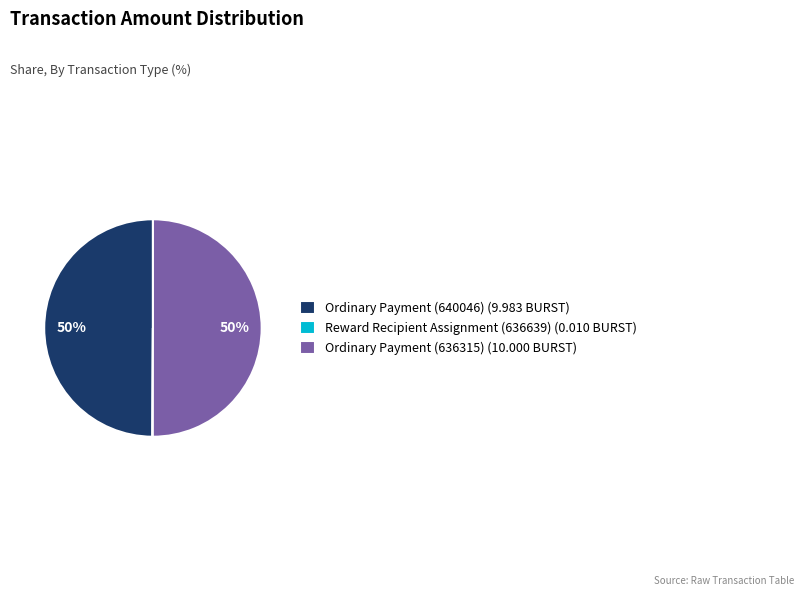

Do Ordinary Payment (636315) (10.000 BURST) and Ordinary Payment (640046) (9.983 BURST) together represent more than half of the pie?

Yes